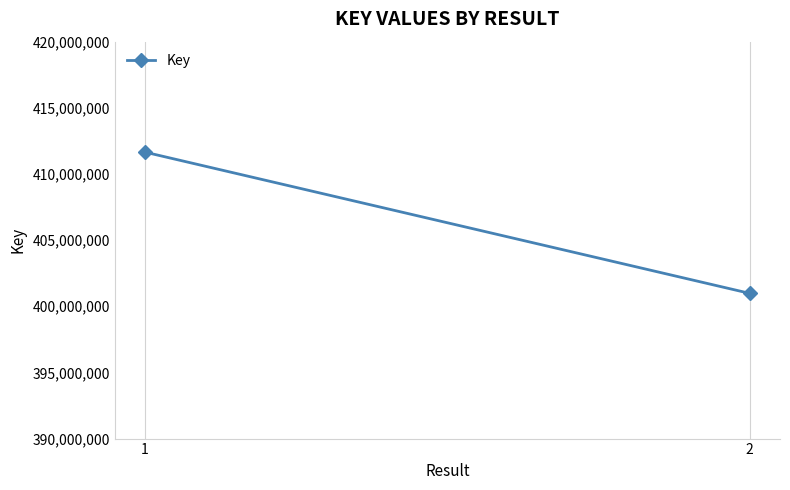

Reading left to right, what are all the values shown in this chart?

411649243	400975387